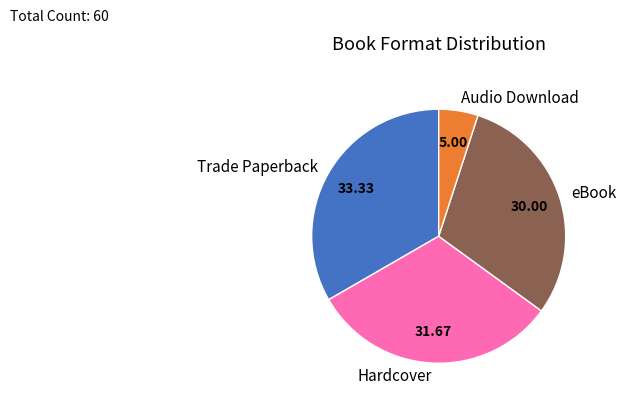

Which slice is the largest?

Trade Paperback